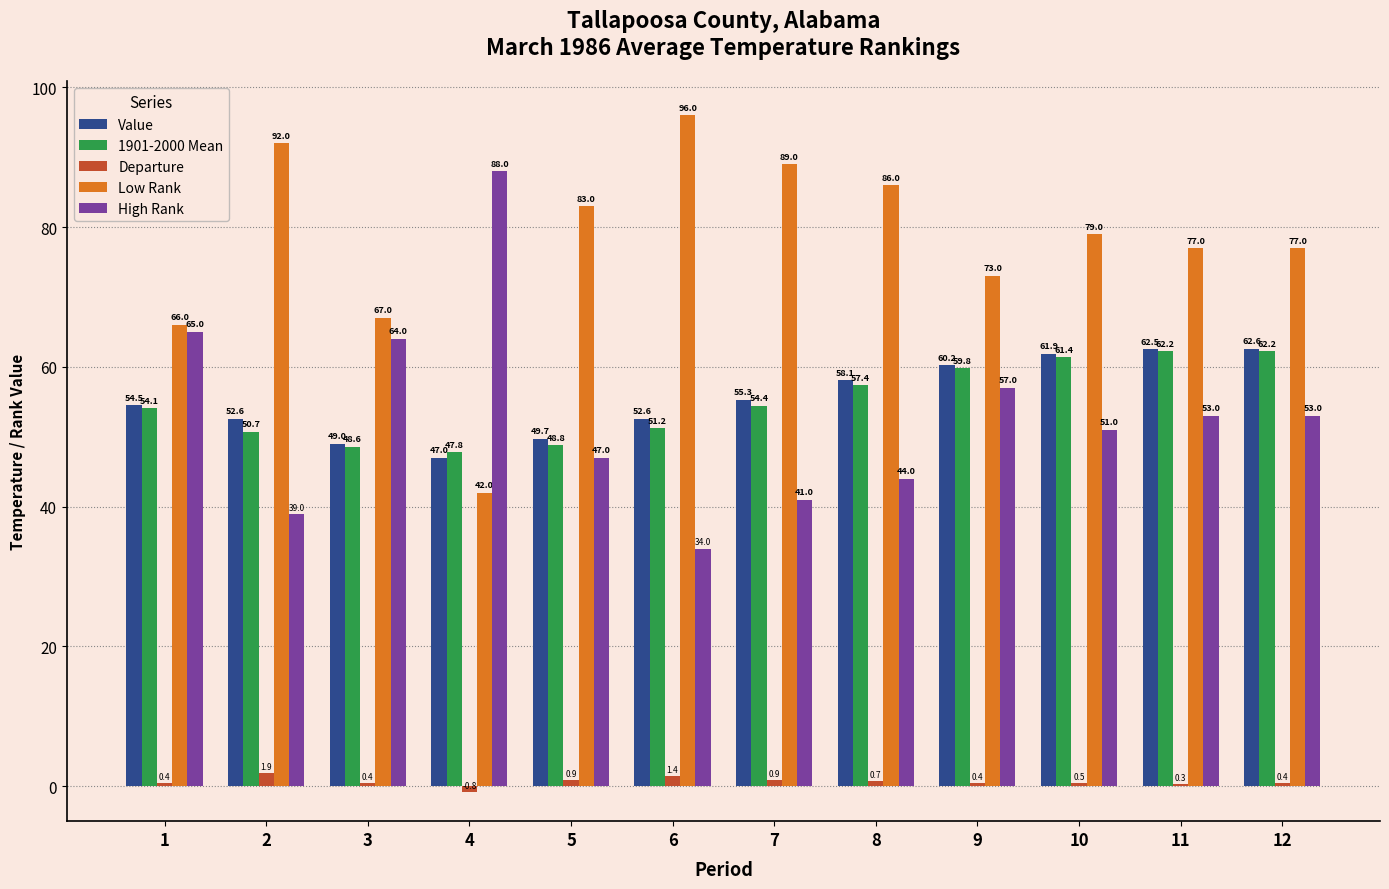

Which series has the largest total across all categories?

Low Rank